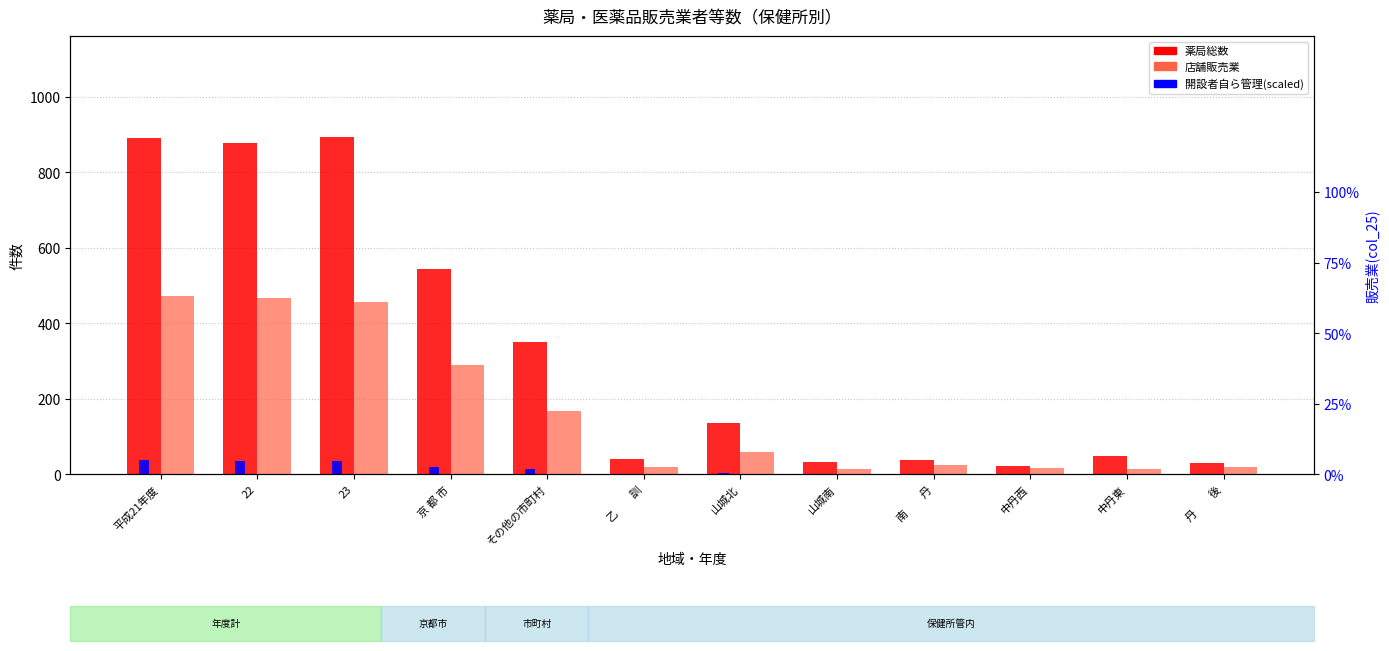

Reading left to right, list all the values displayed in this chart.

薬局総数: 891.0	877.0	893.0	543.0	350.0	40.0	136.0	33.0	38.0	23.0	49.0	31.0
店舗販売業: 472.0	467.0	458.0	289.0	169.0	19.0	59.0	15.0	25.0	16.0	14.0	21.0
開設者自ら管理(scaled): 39.1	35.1	35.8	20.8	14.9	1.7	4.9	2.0	1.2	1.3	1.5	2.4